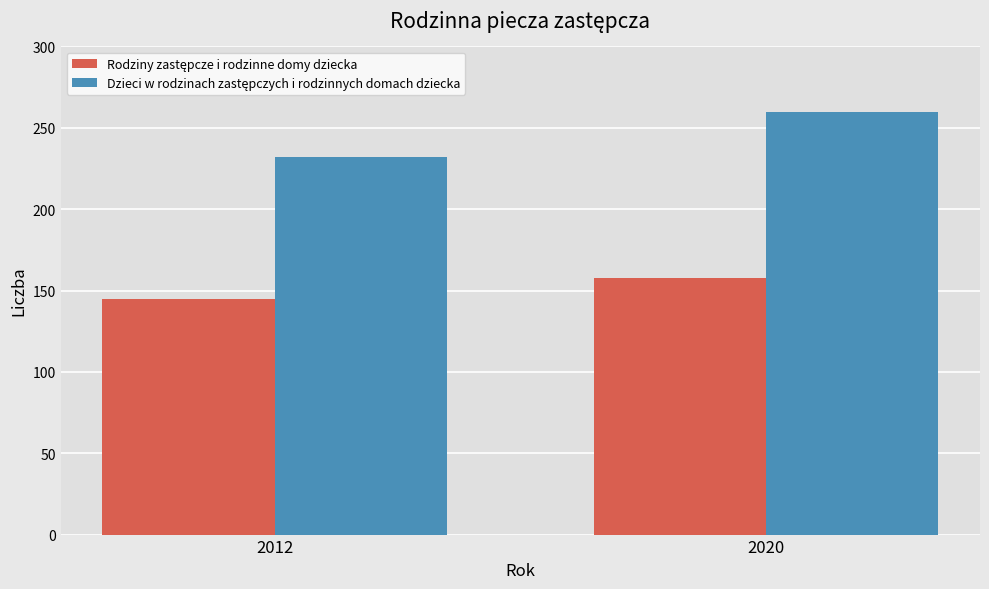

How many bars are there in total?

4